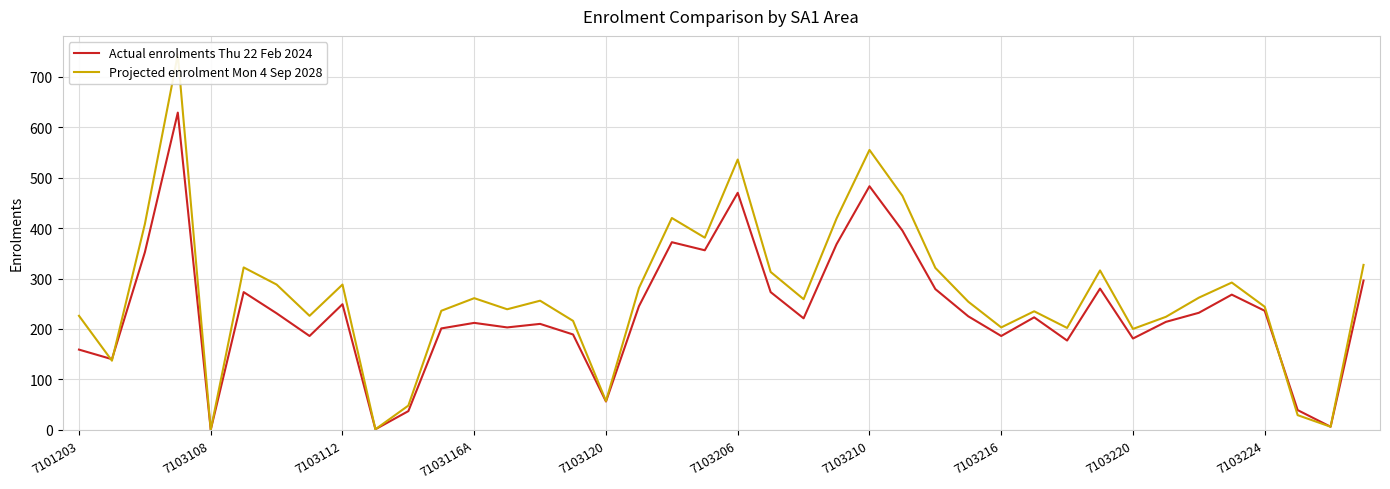

Reading left to right, extract all data points from this chart.

Actual enrolments Thu 22 Feb 2024: 159	140	352	629	0	273	231	186	249	1	37	201	212	203	210	189	56	245	372	356	470	273	221	368	483	395	279	225	186	223	177	280	181	214	232	268	236	39	6	296
Projected enrolment Mon 4 Sep 2028: 226	137	408	744	0	322	288	226	288	1	48	236	261	239	256	216	57	281	420	381	536	313	259	419	555	464	321	254	203	235	202	316	200	224	262	292	244	29	6	327